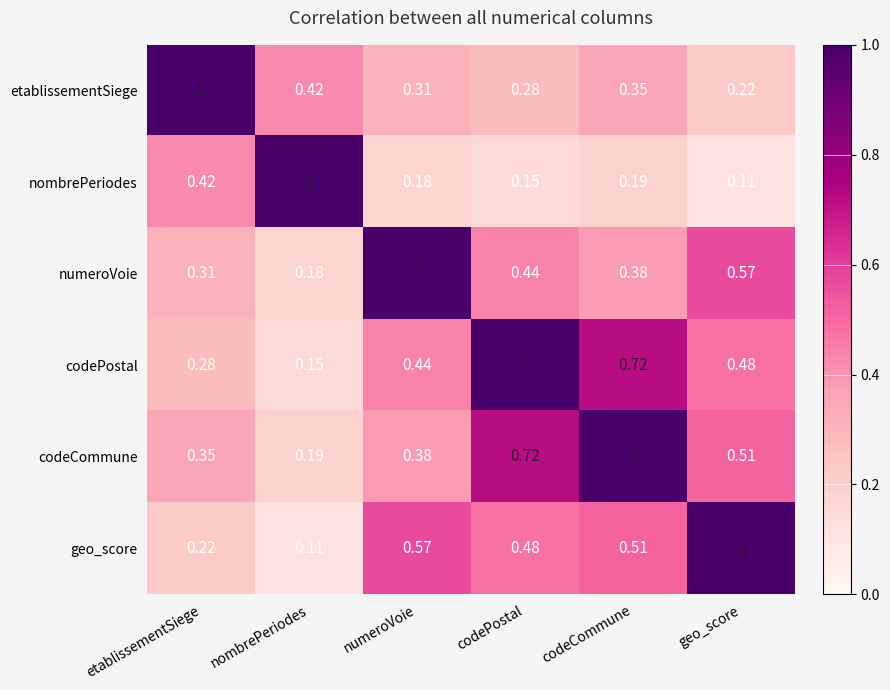

What is the difference between the highest and lowest values at geo_score?

0.9